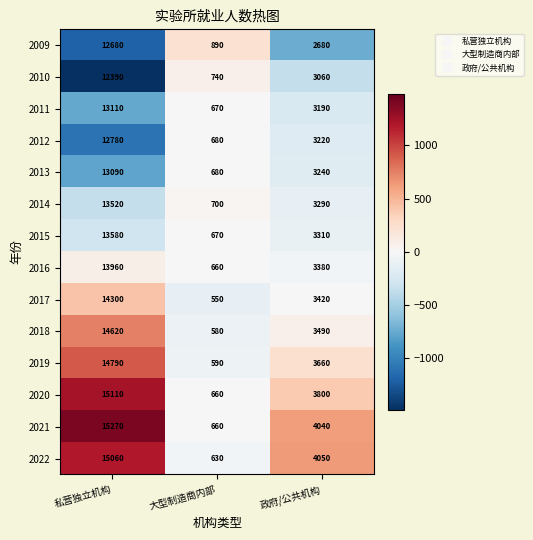

The 2010 series shows 357 at 大型制造商内部. True or false?

False